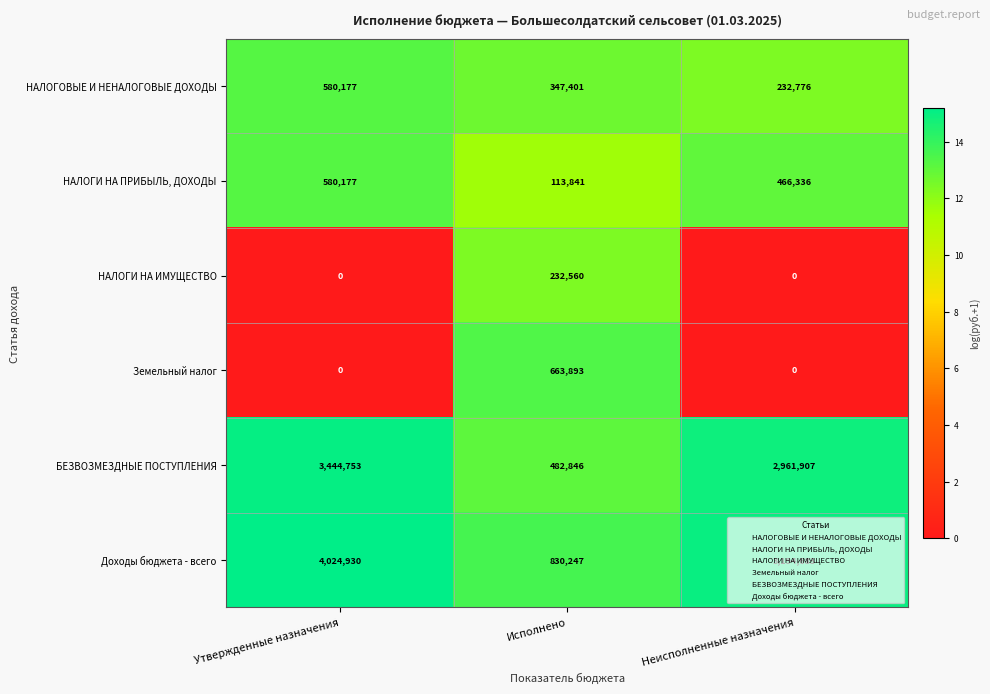

What is the maximum value shown in the chart?

4024930